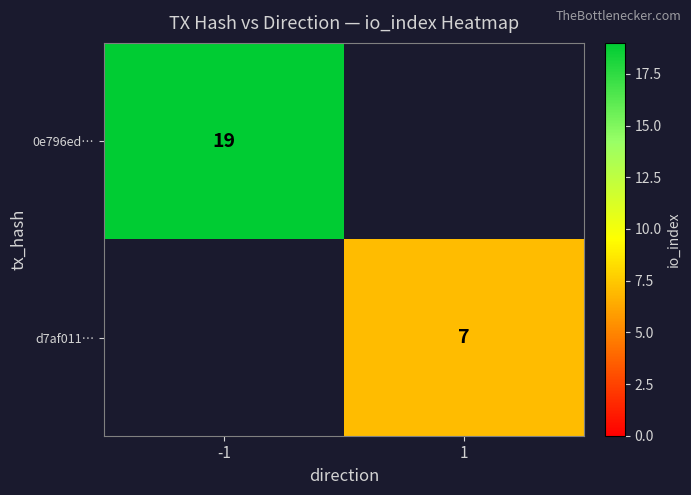

Is it true that 0e796ed… equals 19 at -1?

True